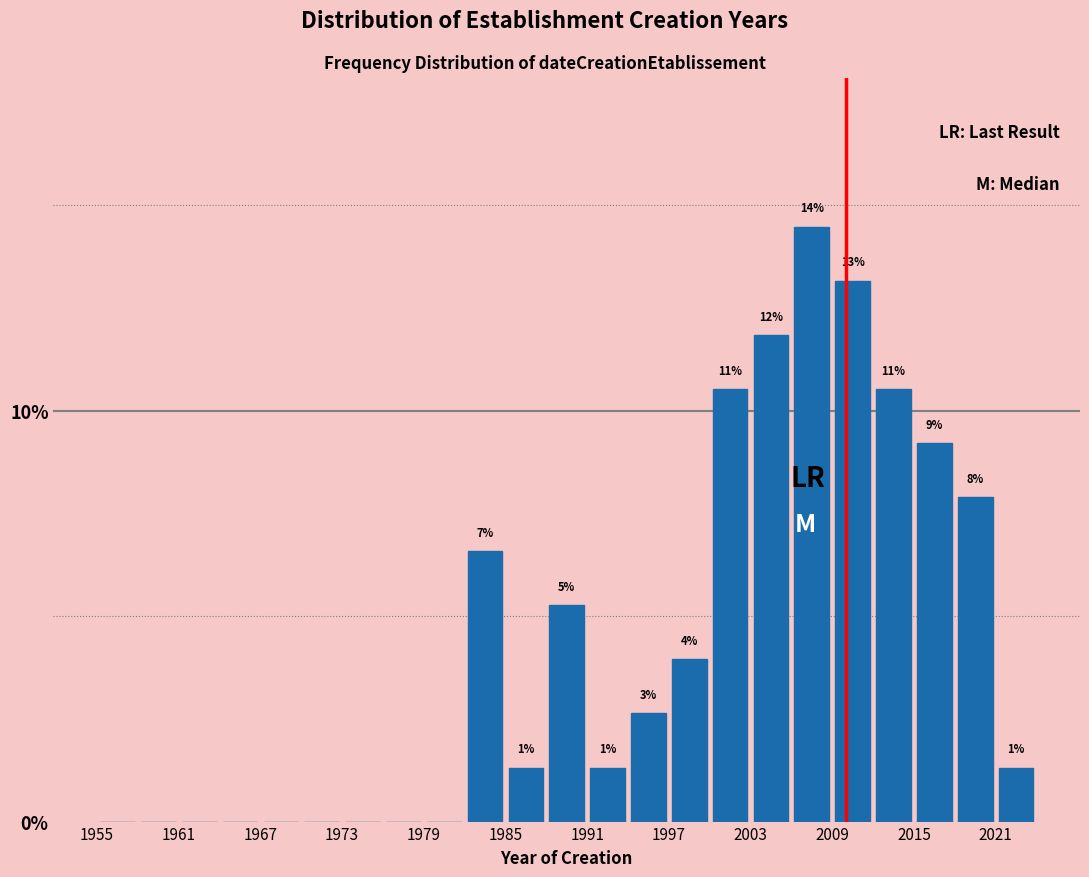

Read against the x-axis, roughly where is the centre of the tallest bar?

2008